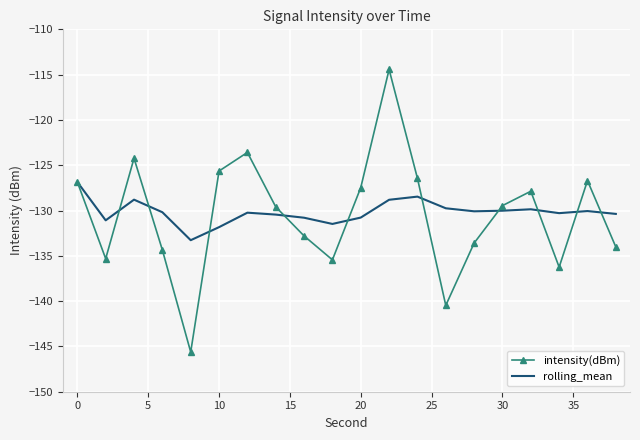

What is the sum of all rolling_mean values?

-2603.5